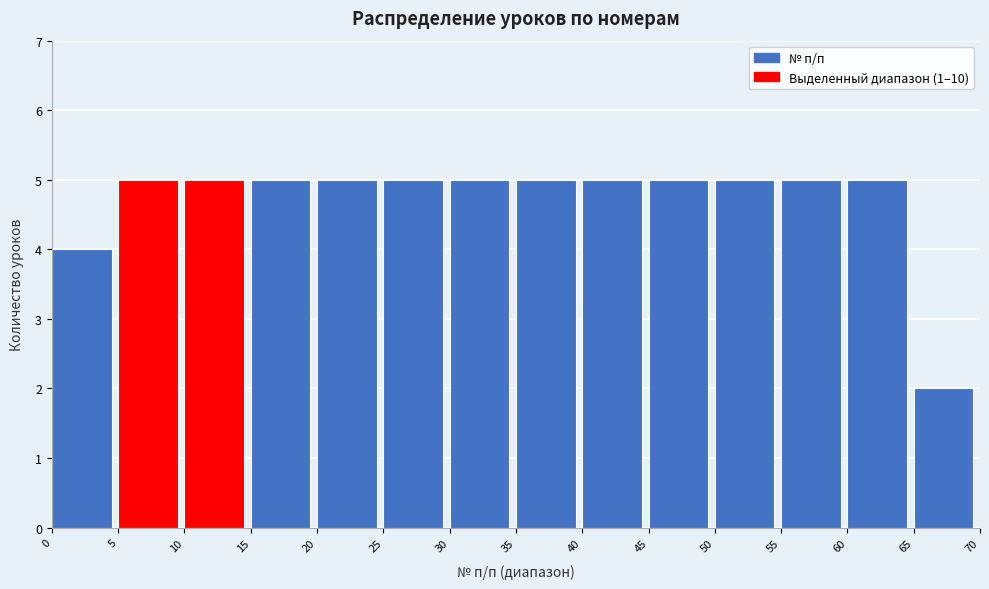

Reading left to right, transcribe this chart: for each bar, give the range it covers on the x-axis and its height. The values are not printed on the chart, so give them approximately, as read against the axis.

0 to 5: 4
5 to 10: 5
10 to 15: 5
15 to 20: 5
20 to 25: 5
25 to 30: 5
30 to 35: 5
35 to 40: 5
40 to 45: 5
45 to 50: 5
50 to 55: 5
55 to 60: 5
60 to 65: 5
65 to 70: 2